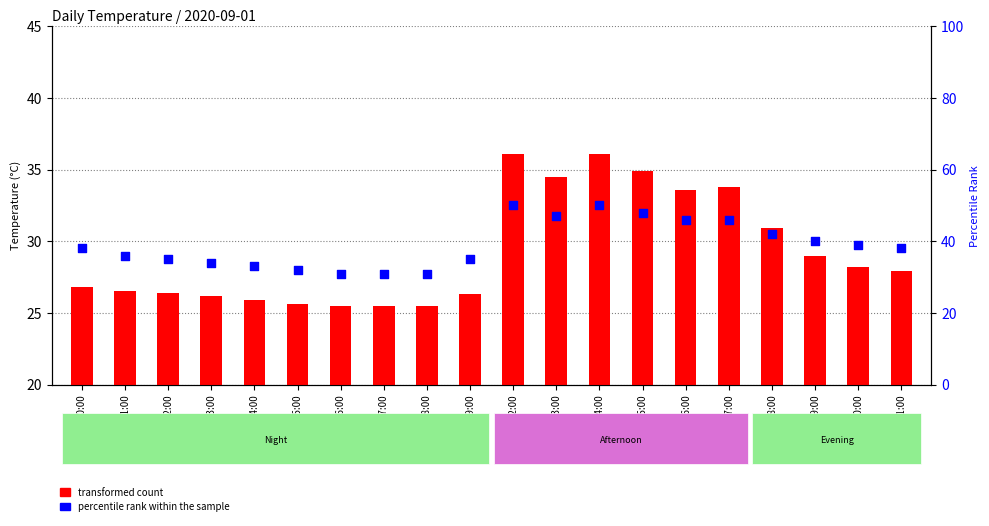

What is the total value across all series at 06:00?

56.5